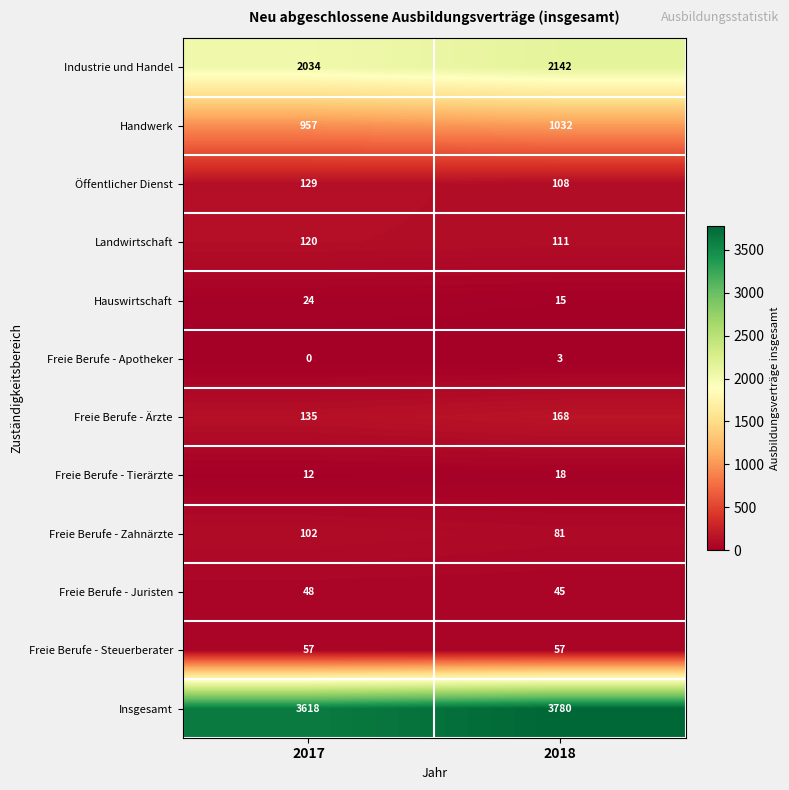

At how many categories does at least one series exceed 2107?

2